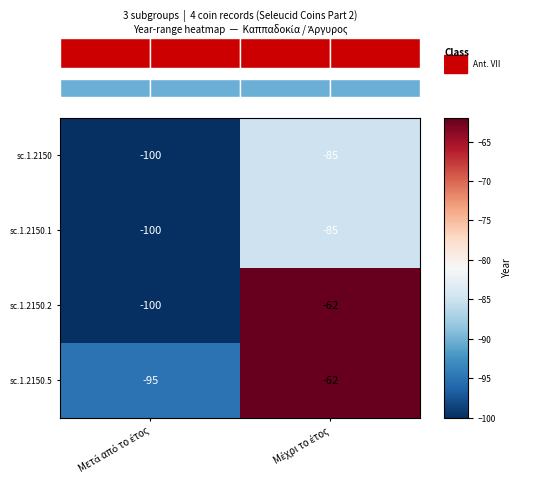

What is the sum of all sc.1.2150.5 values?

-157